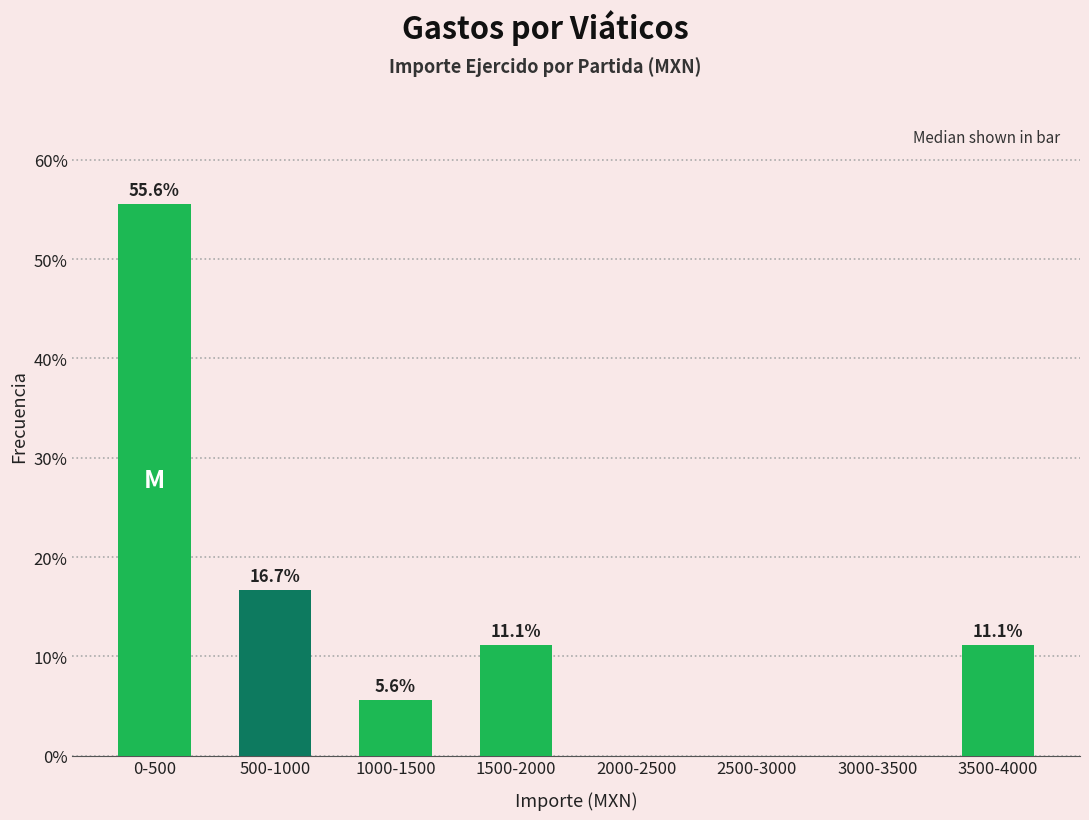

Reading left to right, what are all the values shown in this chart?

0-500=55.6	500-1000=16.7	1000-1500=5.6	1500-2000=11.1	2000-2500=0.0	2500-3000=0.0	3000-3500=0.0	3500-4000=11.1